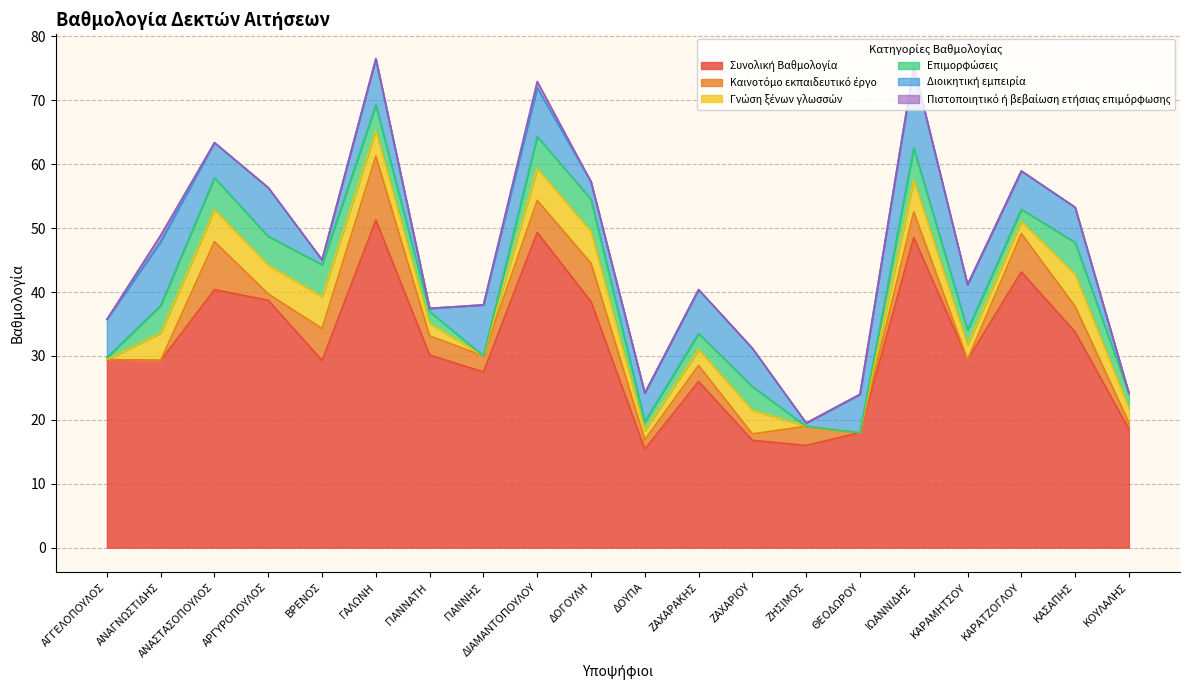

Where is Επιμορφώσεις nearest to the value 2?

ΓΙΑΝΝΑΤΗ